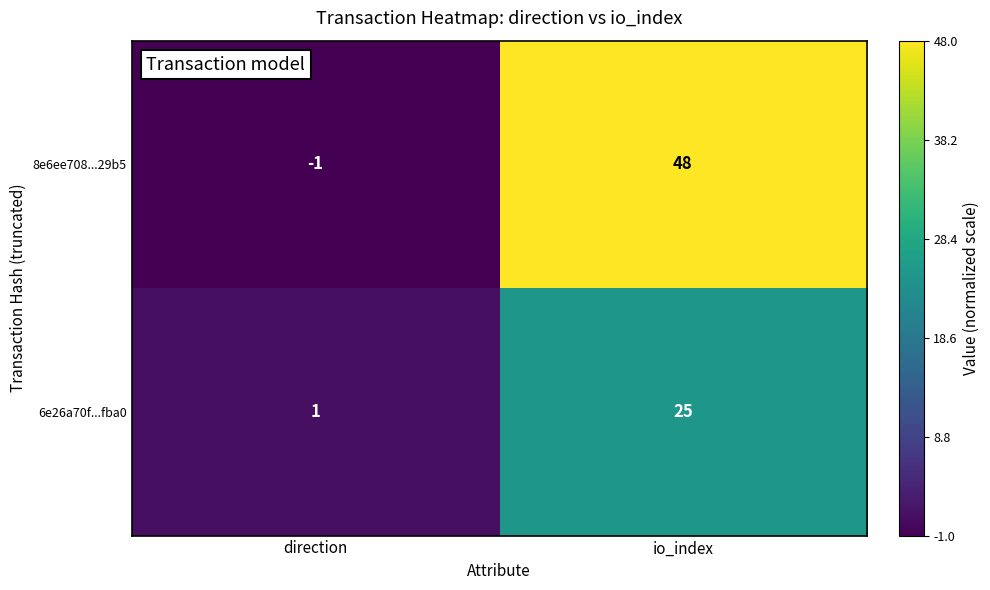

What is the sum of all 8e6ee708...29b5 values?

47